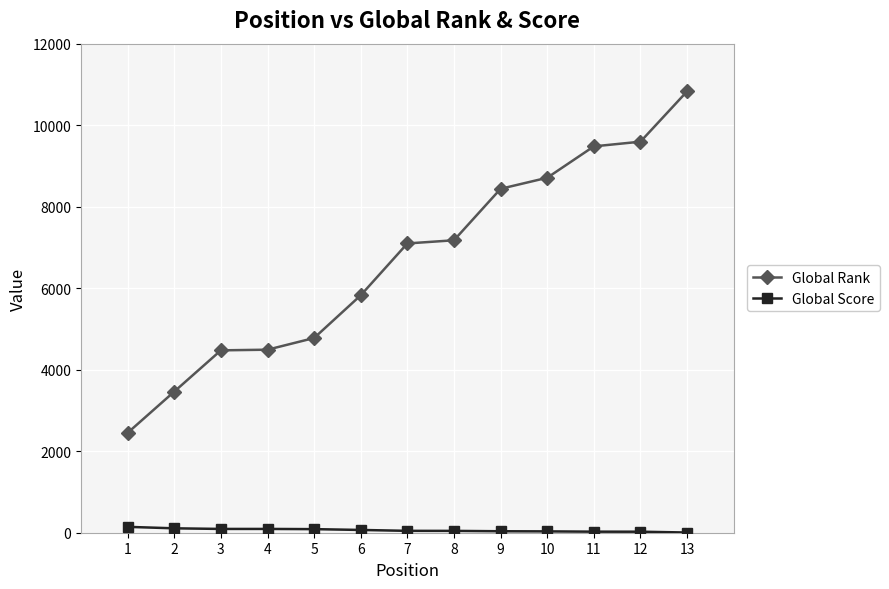

Which series has the largest range (max minus min)?

Global Rank